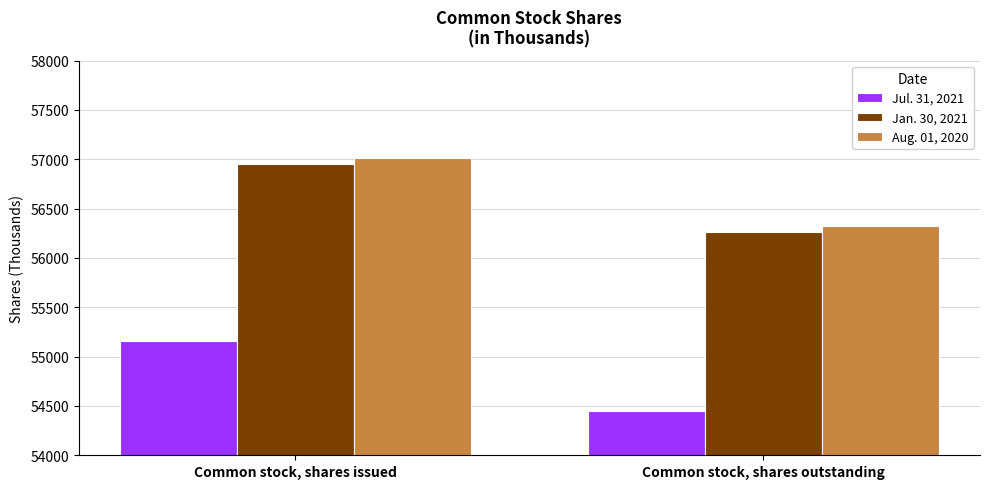

What is the label of the 2nd bar from the left?

Common stock, shares outstanding